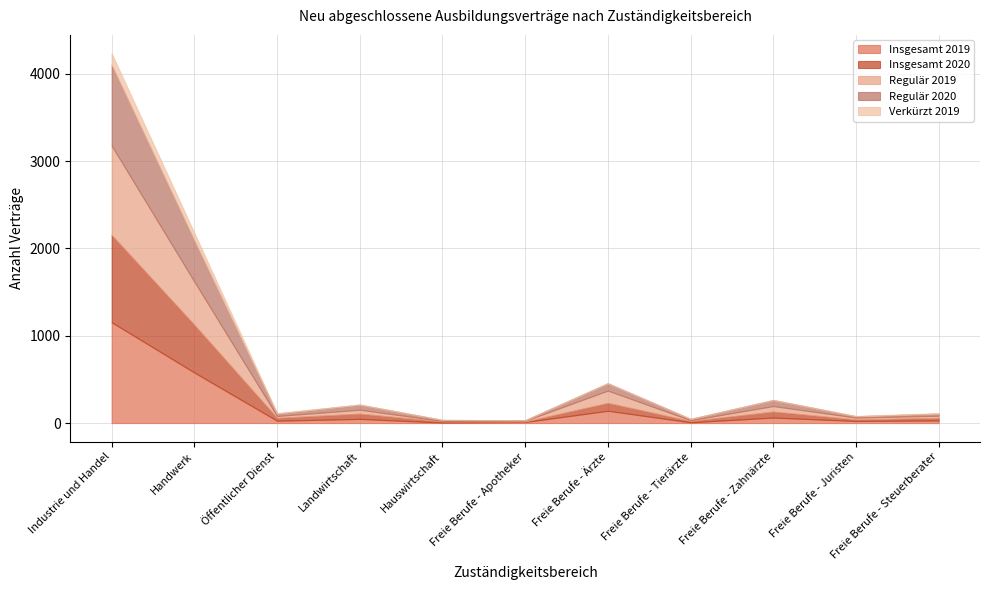

At which label is Insgesamt 2019 closest to 580?

Handwerk